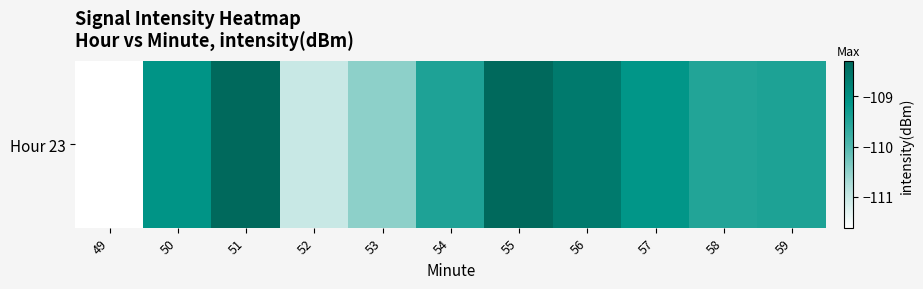

List the labels in order of value, smallest first.

49, 52, 53, 58, 54, 59, 57, 50, 56, 55, 51